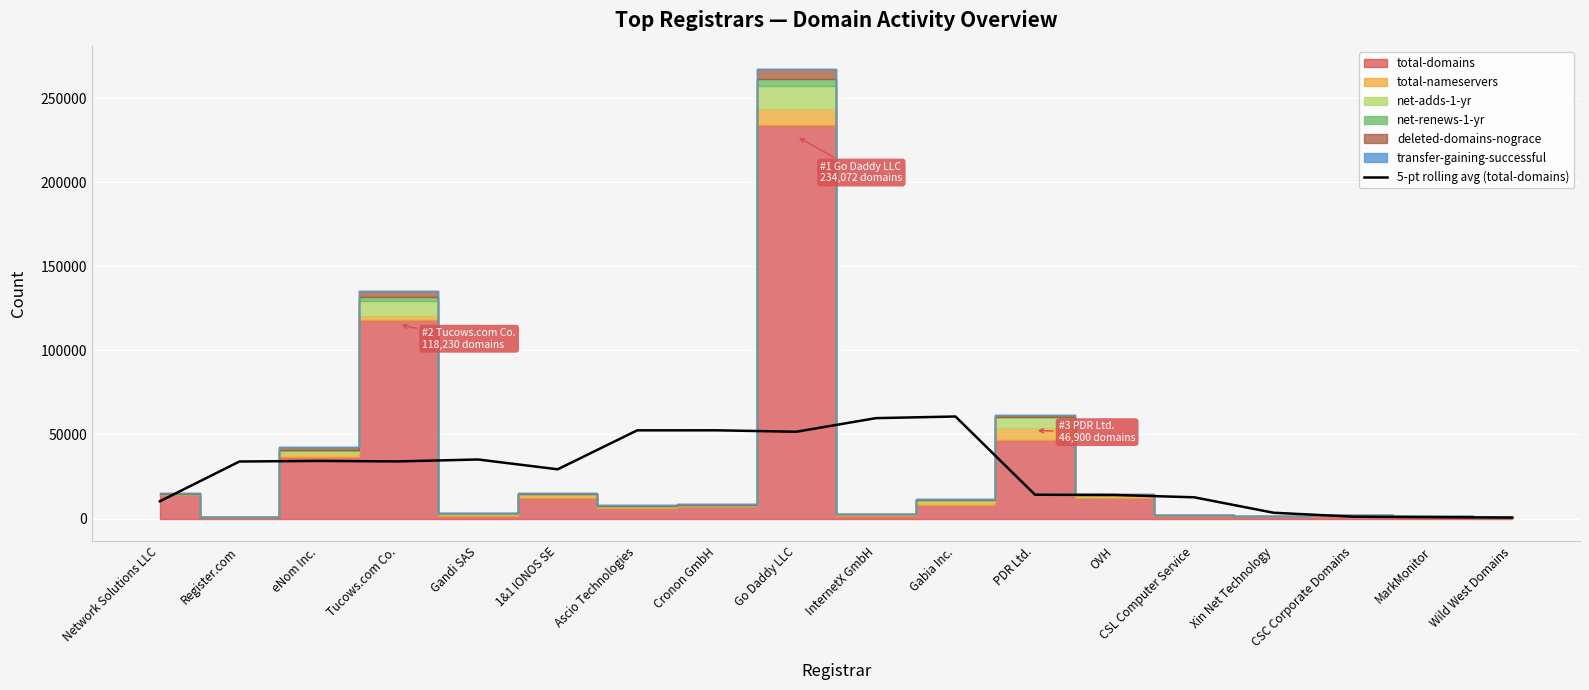

True or false: the data shows 1166.9 at MarkMonitor.

False